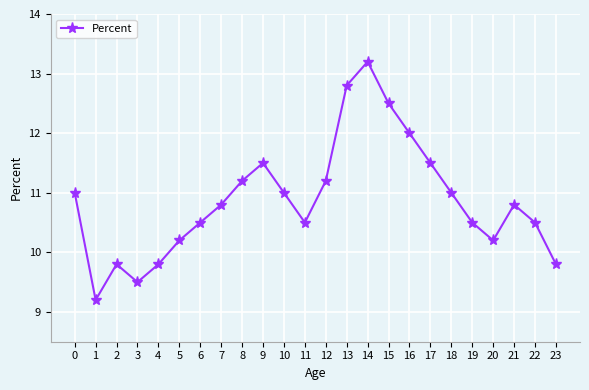

What is the maximum value shown in the chart?

13.2